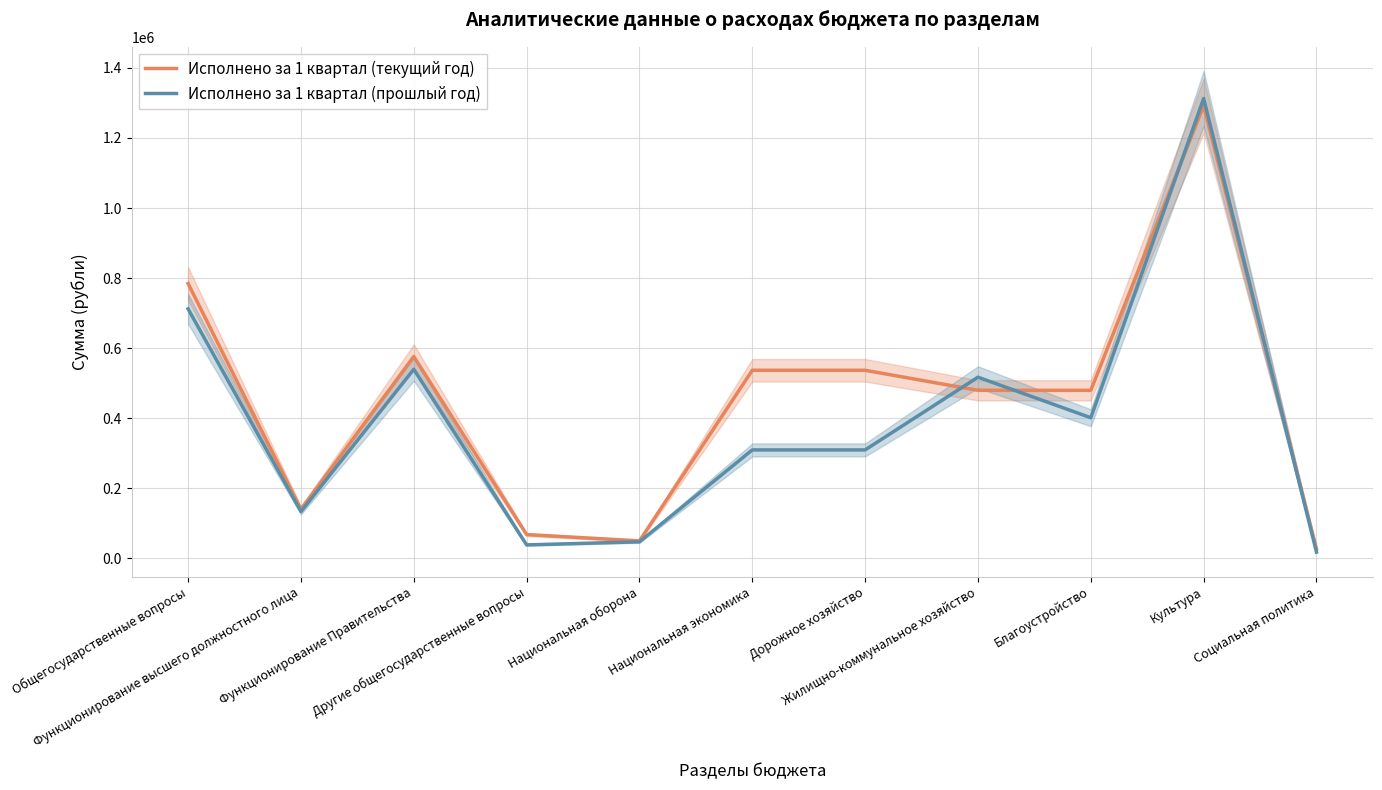

What are all the series names shown in the legend?

Исполнено за 1 квартал (текущий год), Исполнено за 1 квартал (прошлый год)